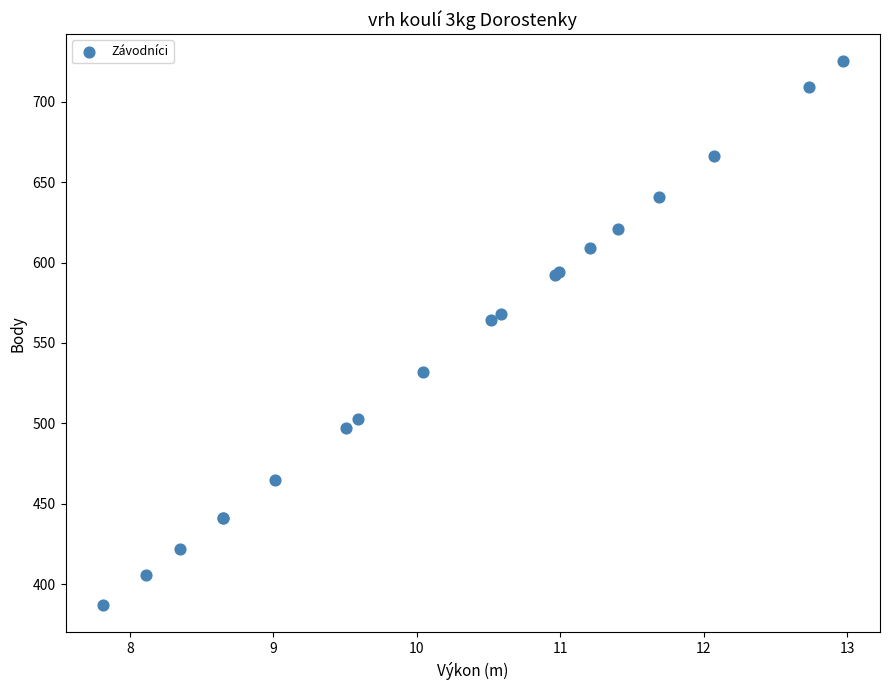

What Y value in the scatter plot is closest to 556?

564